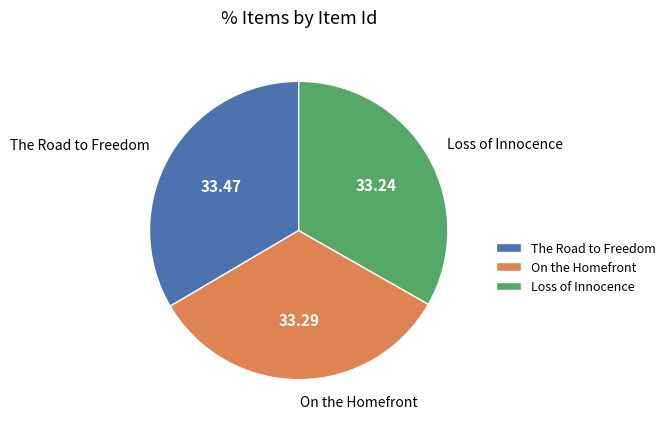

True or false: On the Homefront accounts for 33% of the total.

True